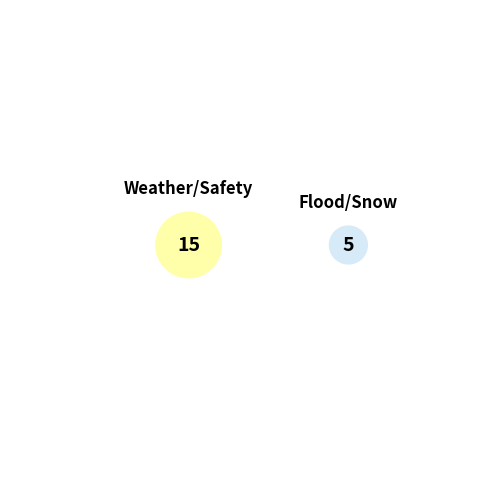

Is the sum of Phoenix summer heat and Partial Dam Collapse Siberia greater than half?

No